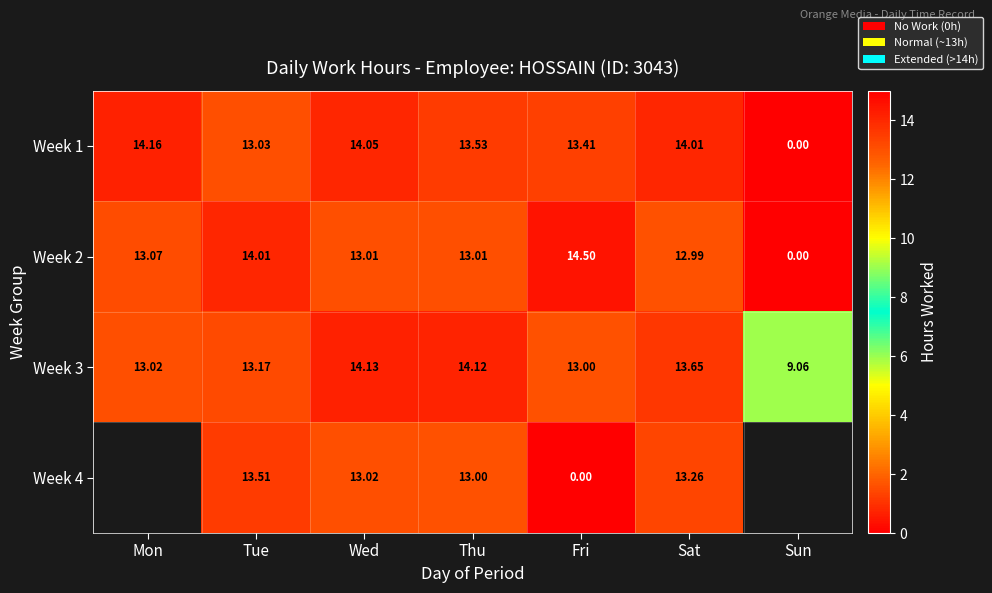

Is the value of Week 1 at Mon greater than the value of Week 4 at Tue?

Yes